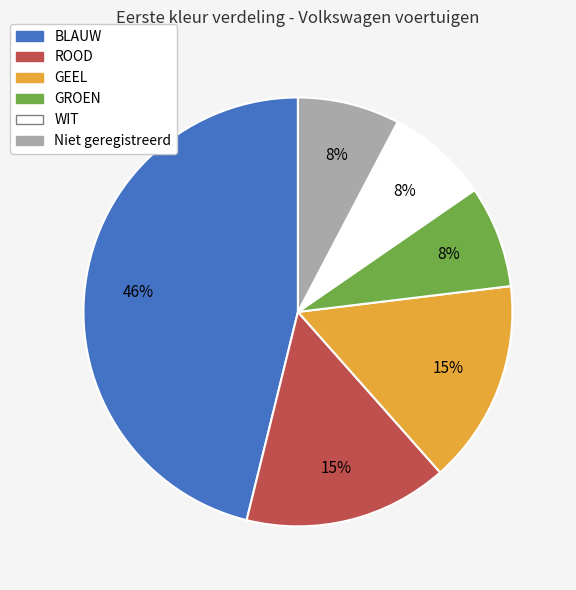

Which slice is the largest?

BLAUW